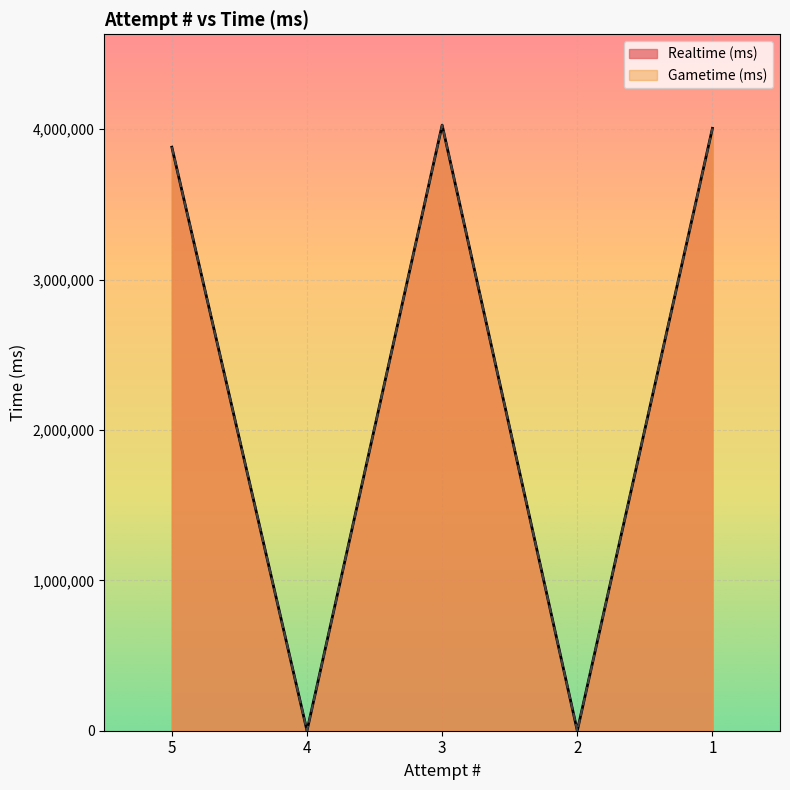

True or false: Gametime (ms) and Realtime (ms) cross at least once.

False